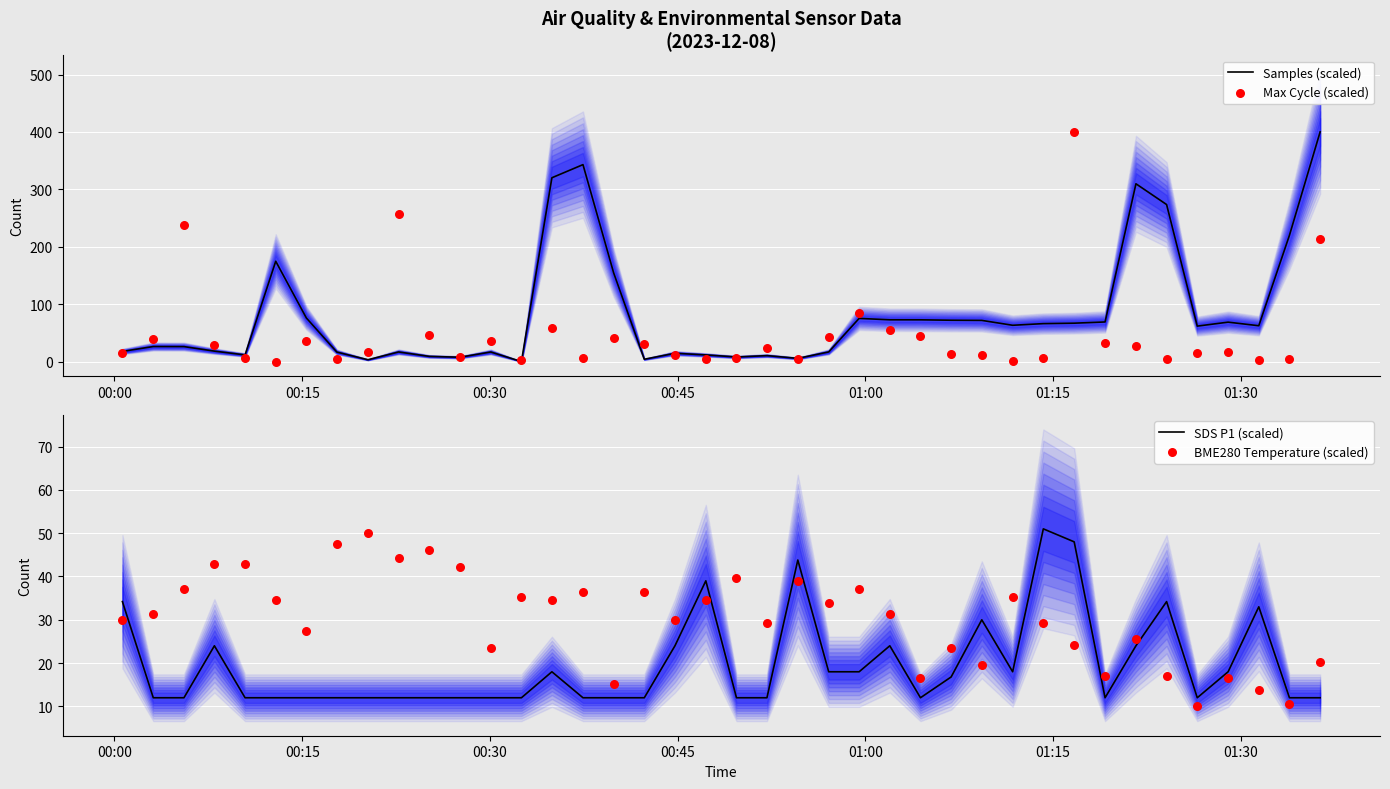

What is the maximum value for Samples (scaled)?

400.0